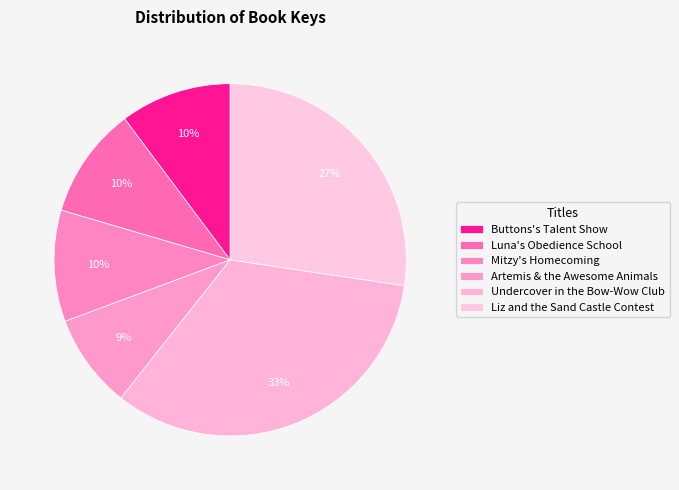

How many slices are in this pie chart?

6